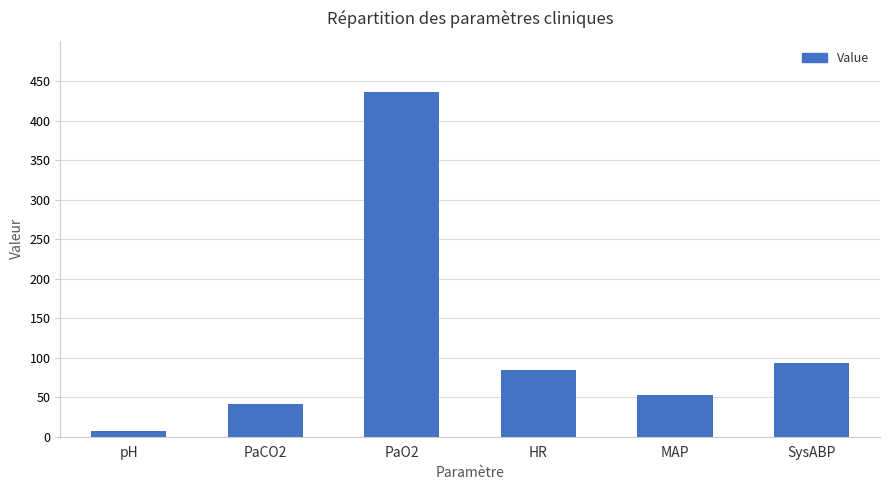

List the labels in order of value, largest first.

PaO2, SysABP, HR, MAP, PaCO2, pH